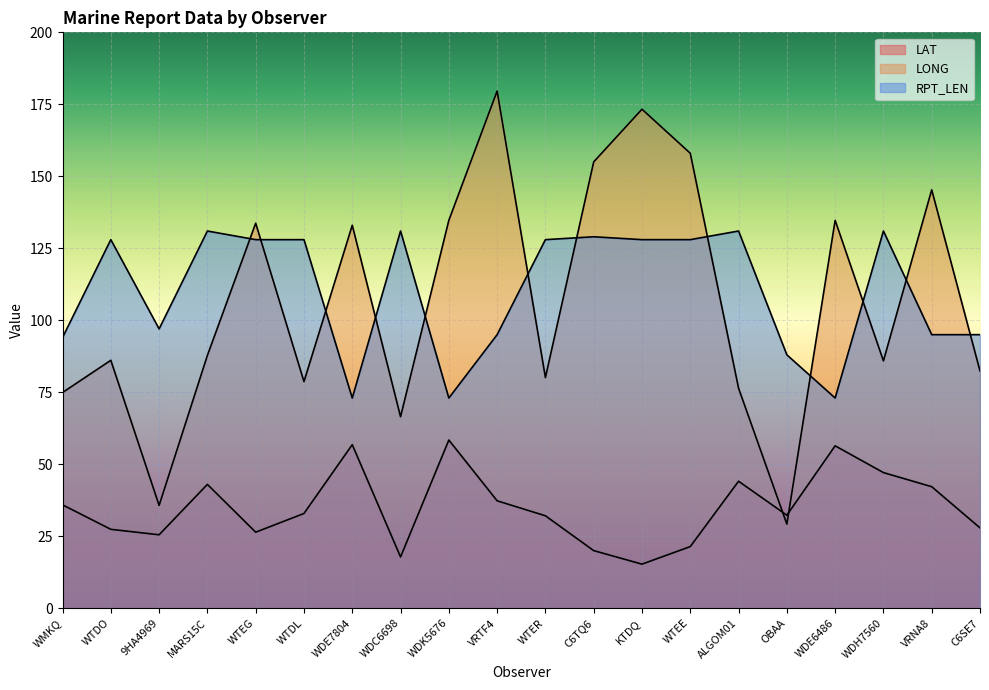

True or false: LAT has more than 2 interior local peaks.

True